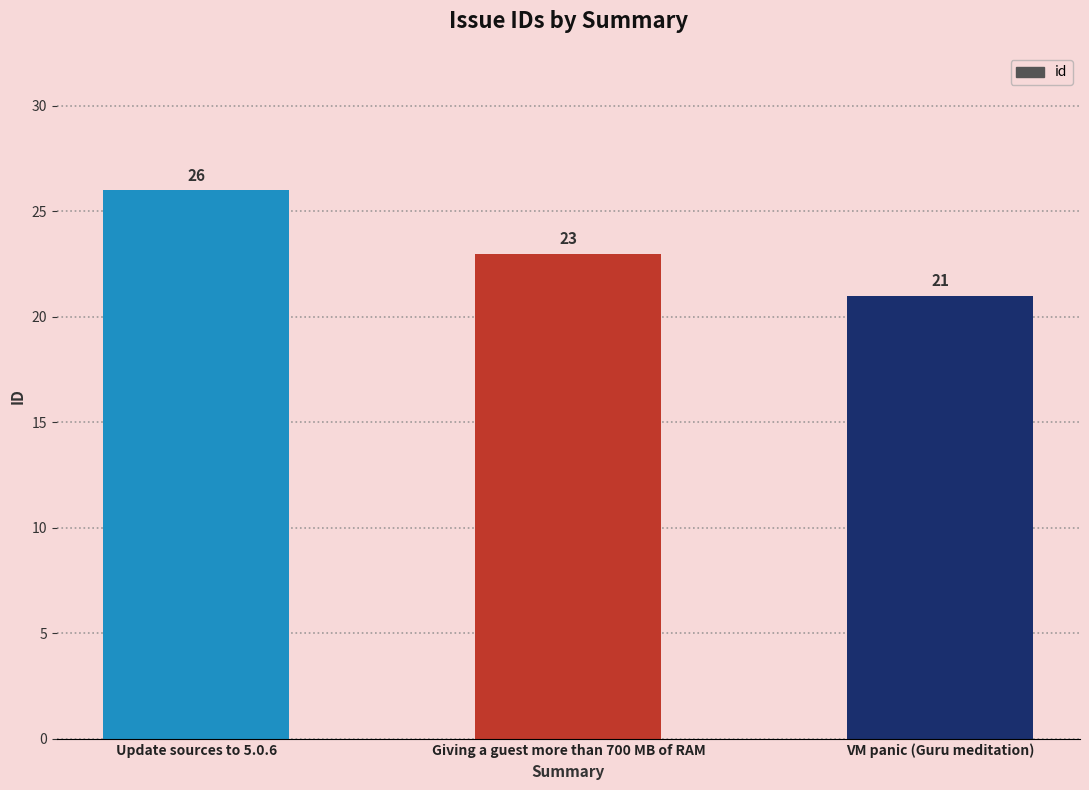

What is the average value?

23